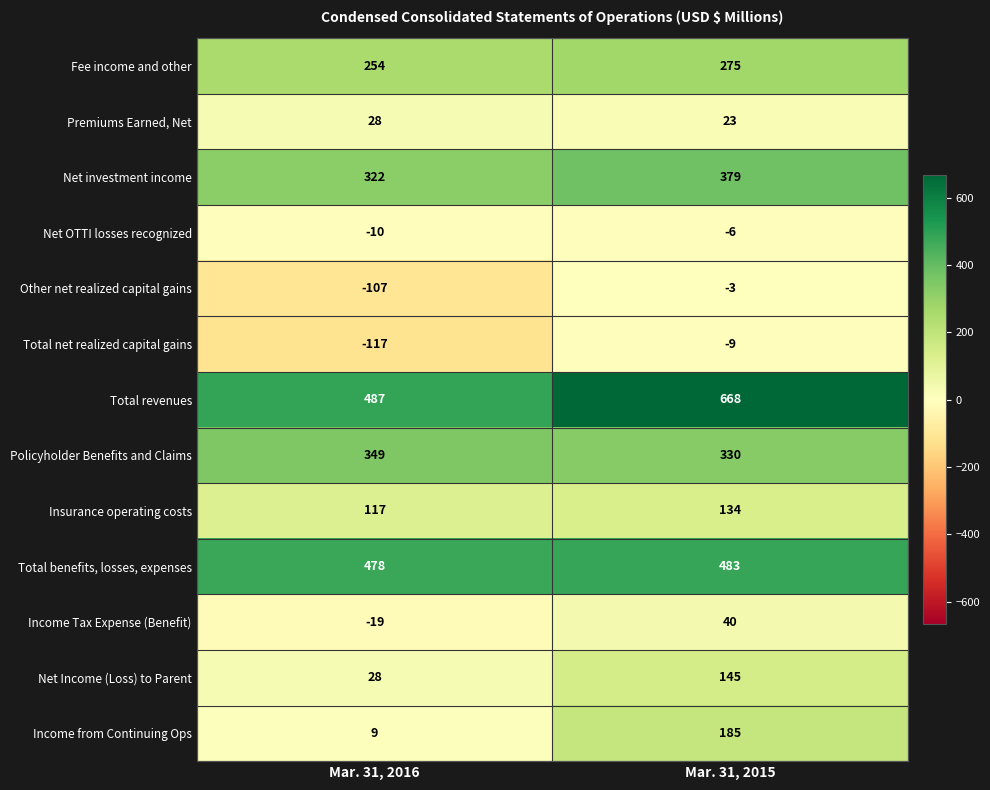

Reading left to right, transcribe all the data shown in this chart.

Fee income and other: 254	275
Premiums Earned, Net: 28	23
Net investment income: 322	379
Net OTTI losses recognized: -10	-6
Other net realized capital gains: -107	-3
Total net realized capital gains: -117	-9
Total revenues: 487	668
Policyholder Benefits and Claims: 349	330
Insurance operating costs: 117	134
Total benefits, losses, expenses: 478	483
Income Tax Expense (Benefit): -19	40
Net Income (Loss) to Parent: 28	145
Income from Continuing Ops: 9	185